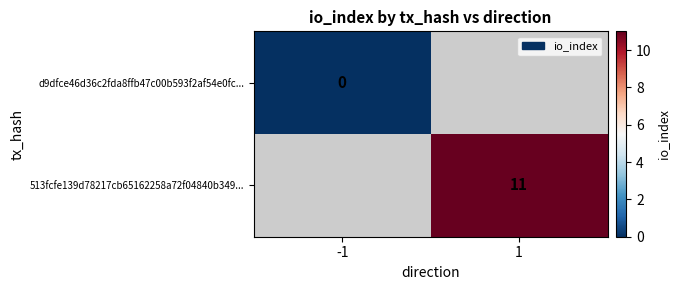

The value of 513fcfe139d78217cb65162258a72f04840b349... at 1 is 11. True or false?

True